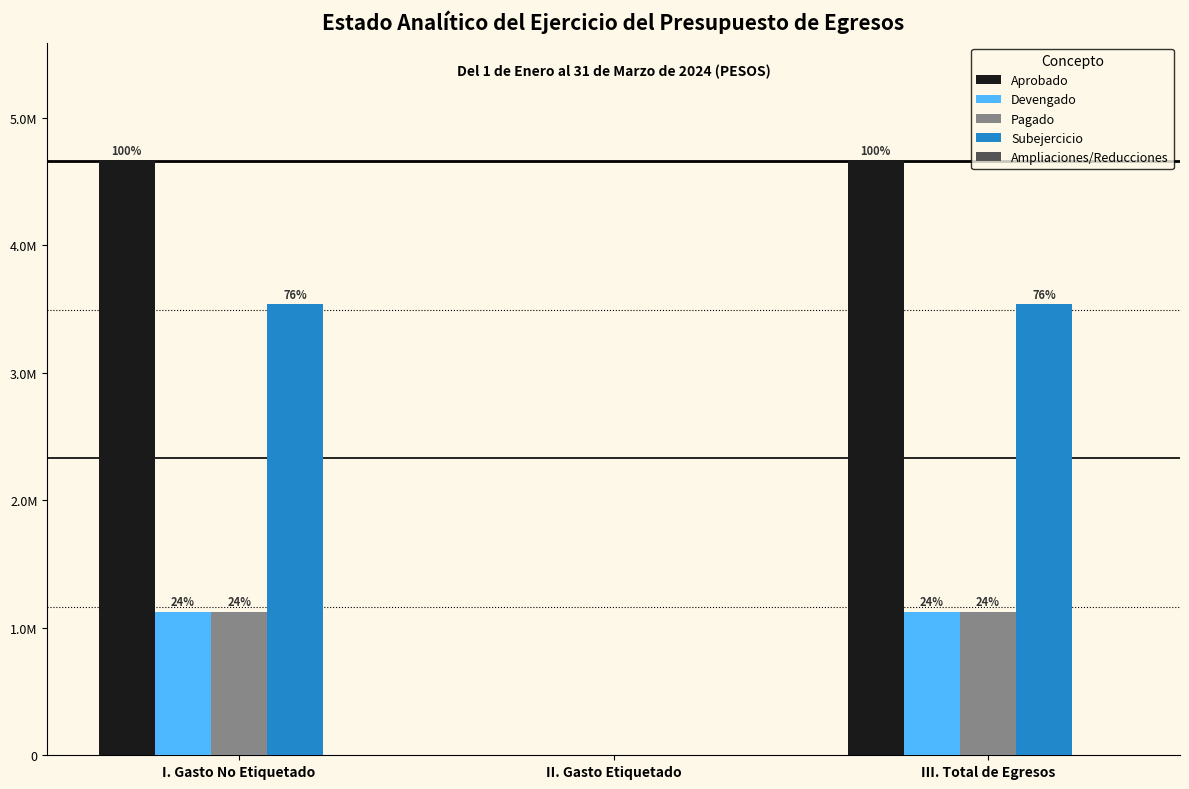

Between I. Gasto No Etiquetado and III. Total de Egresos, which series saw the biggest shift?

Aprobado